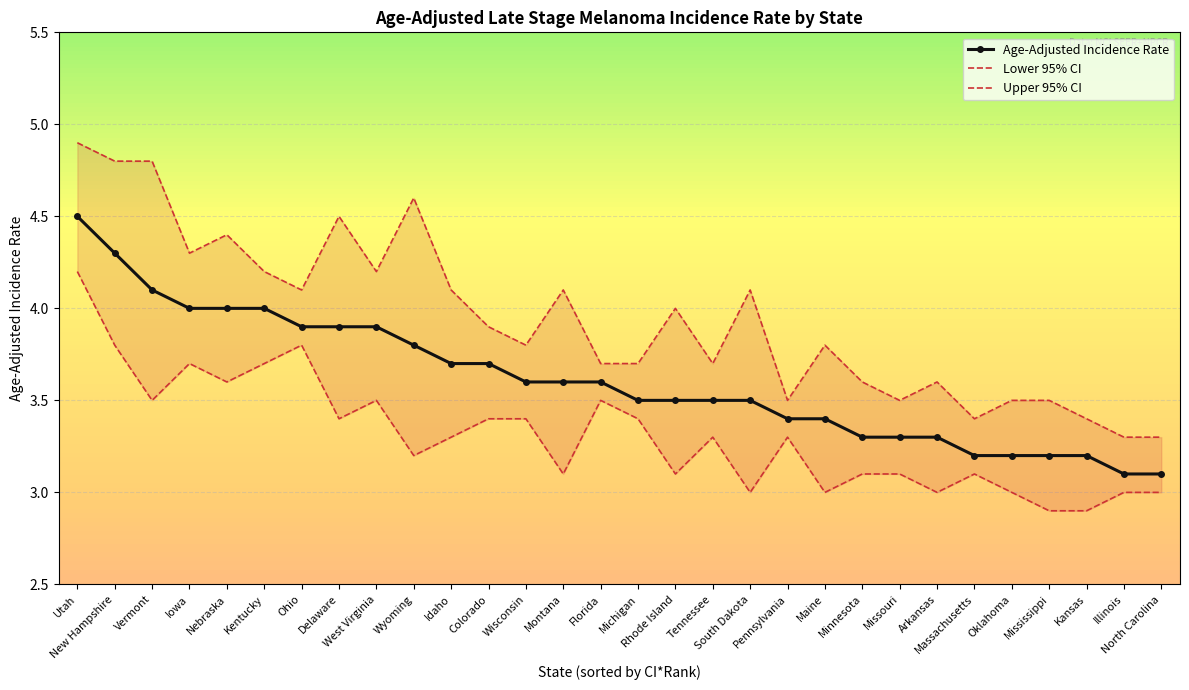

What is the value of the Age-Adjusted Incidence Rate point at the 25th from the left?

3.2